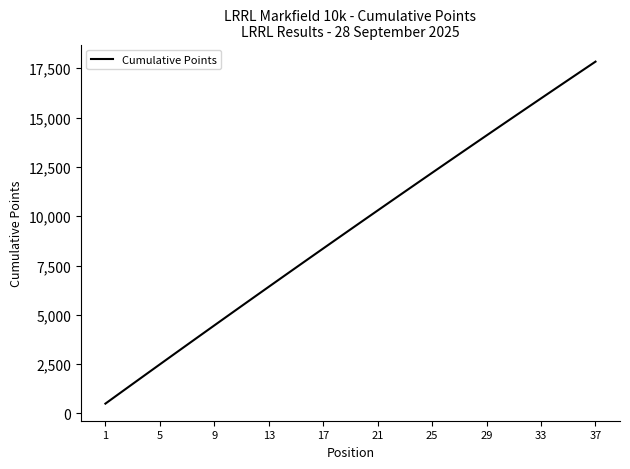

What is the smallest value displayed?

500